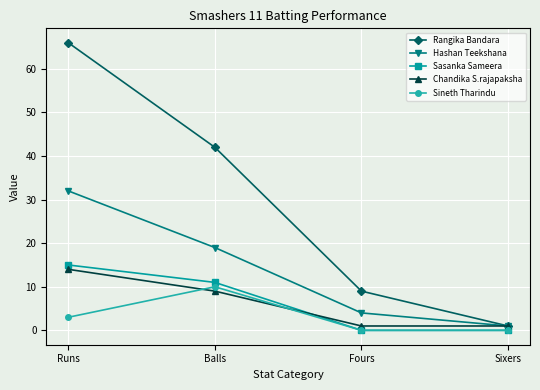

What are all the series names shown in the legend?

Rangika Bandara, Hashan Teekshana, Sasanka Sameera, Chandika S.rajapaksha, Sineth Tharindu